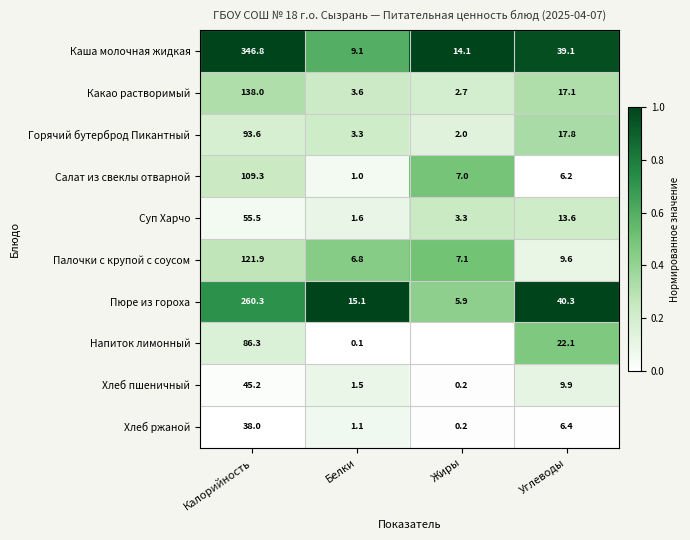

What is the total value across all series at Углеводы?

182.1